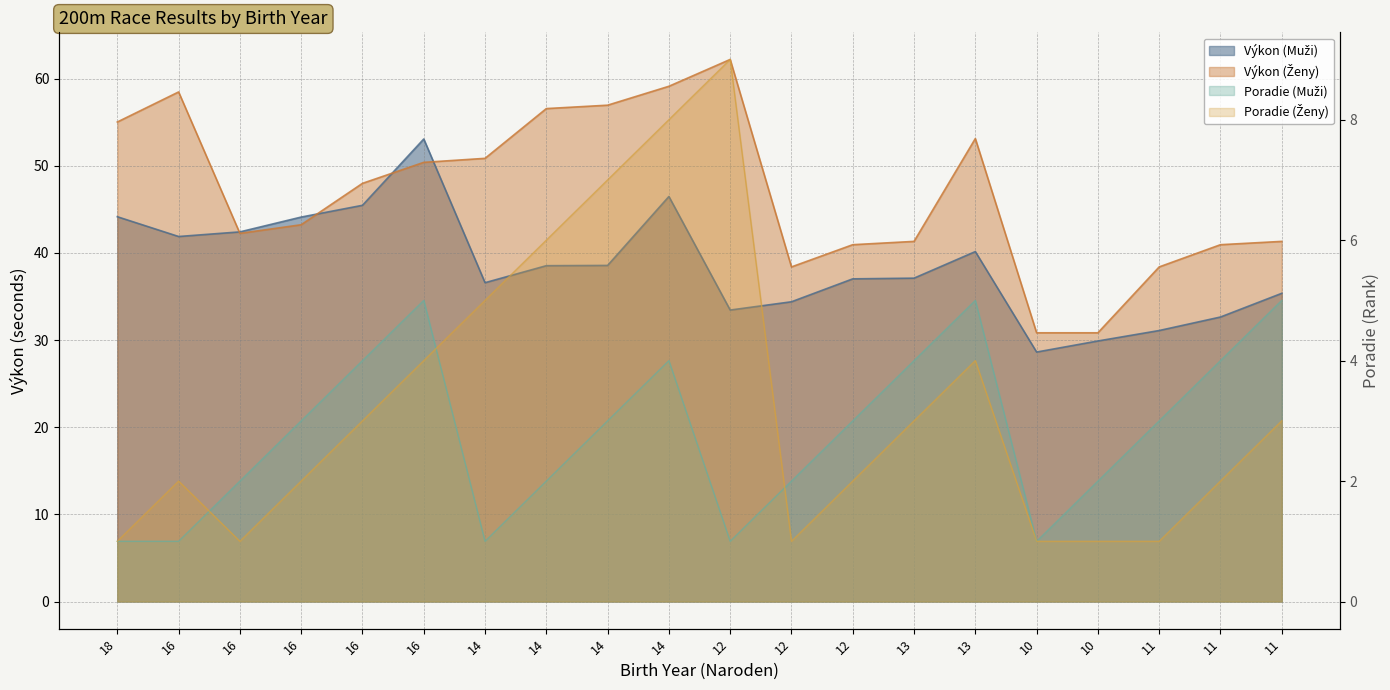

True or false: Poradie (Ženy) and Poradie (Muži) cross at least once.

True